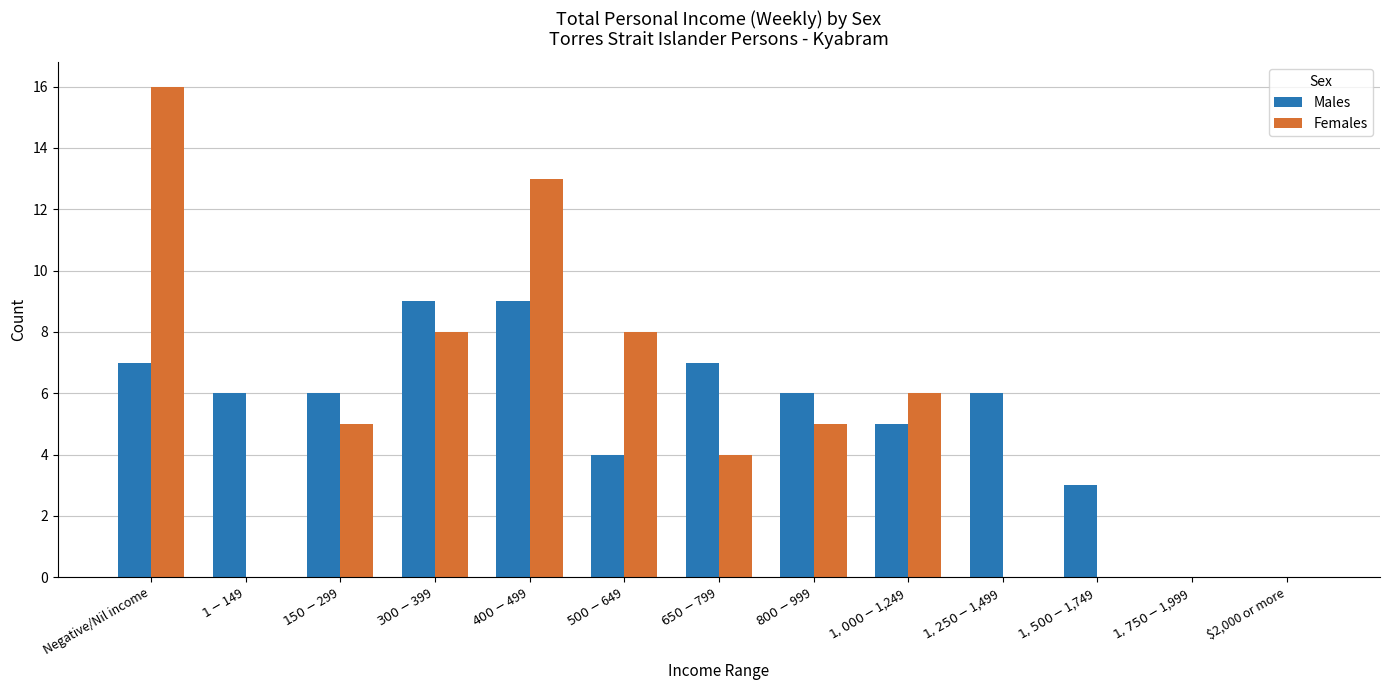

What is the sum of the Males values at $400-$499 and $1,250-$1,499?

15